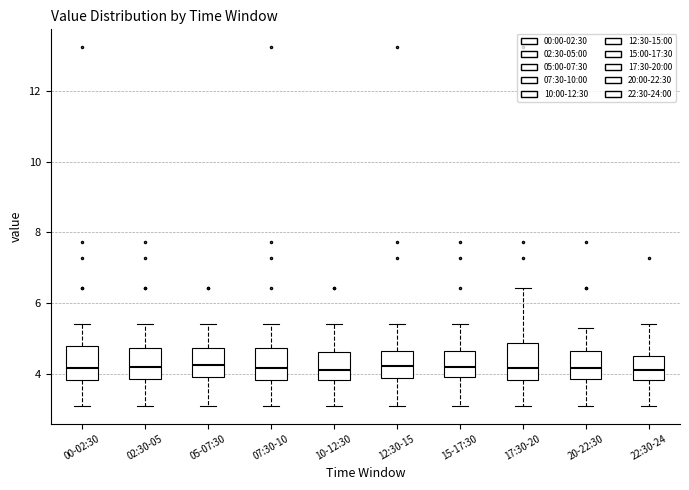

Where does the lower whisker of the box for 15-17:30 end on the y-axis? The values are not printed on the chart, so give them approximately, as read against the axis.

3.2